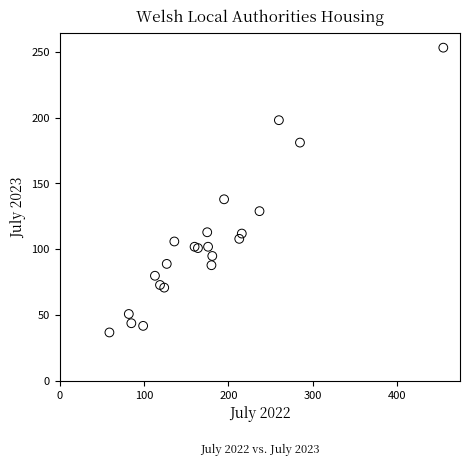

What Y value in the scatter plot is closest to 145?

138